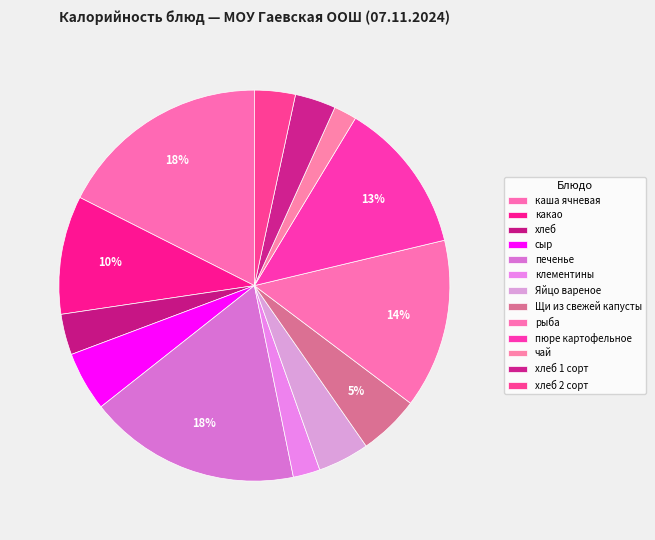

How many slices are in this pie chart?

13